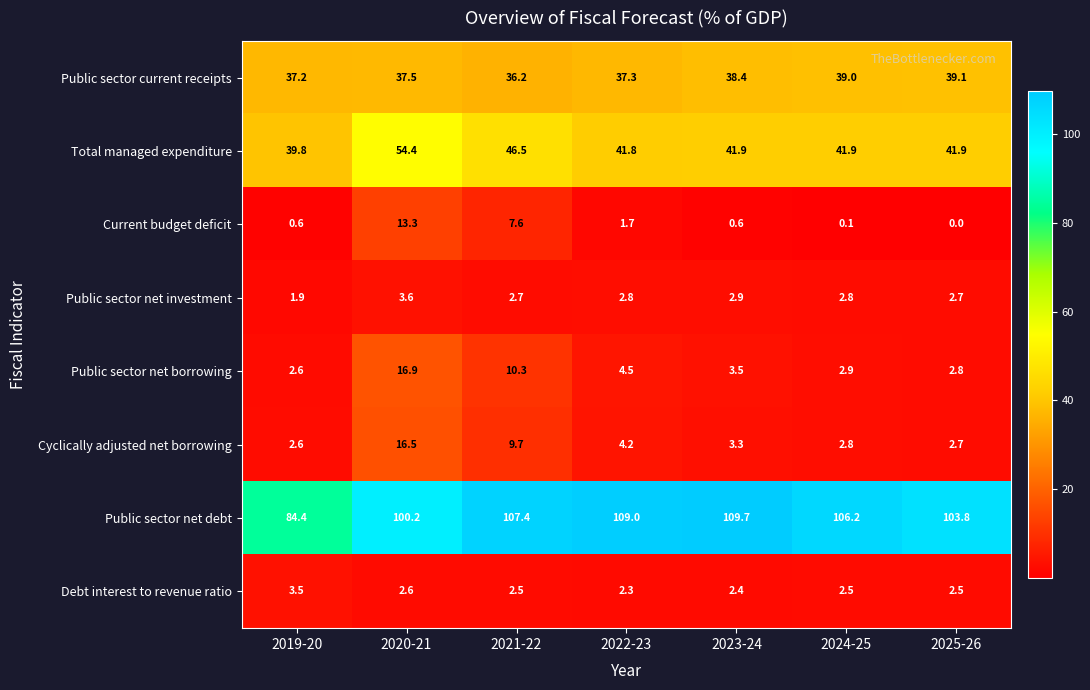

How many data points in Public sector net debt are less than 106?

3